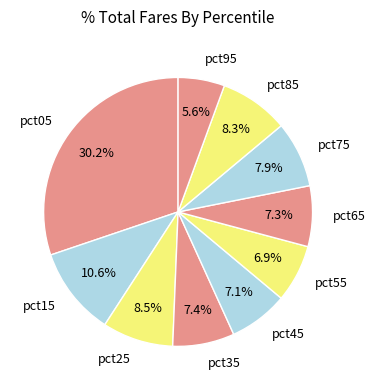

To the nearest percent, what is the difference between the largest and smallest slice percentages?

25%